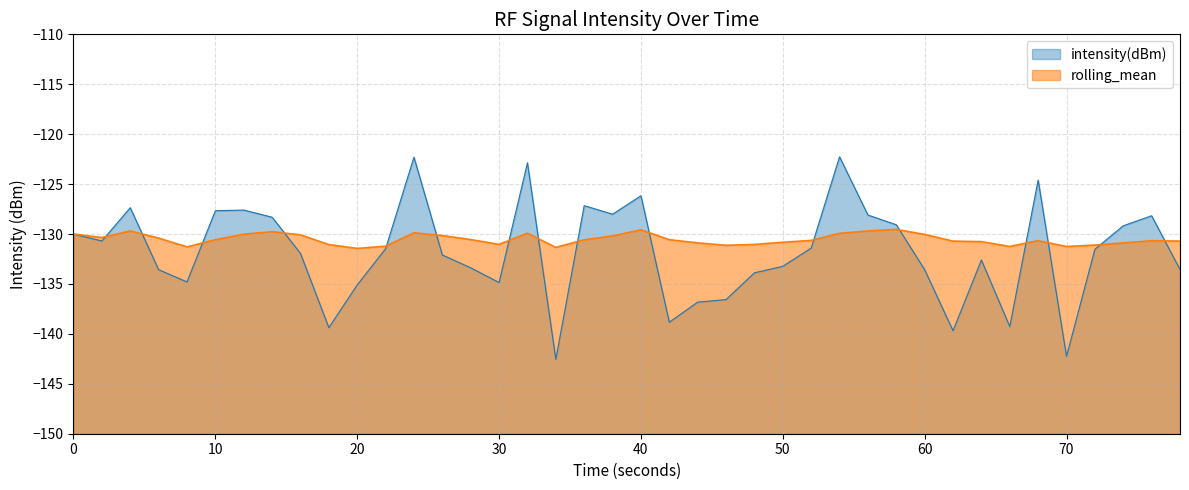

The value of intensity(dBm) at 30 is -134.9. True or false?

True